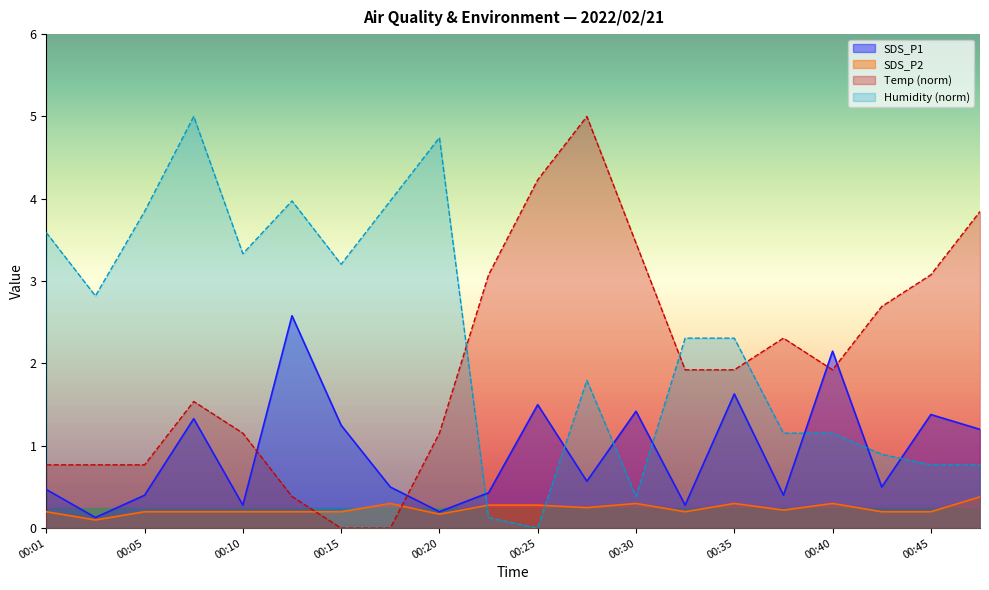

Where do Humidity and Temp first cross each other?

00:20 and 00:23